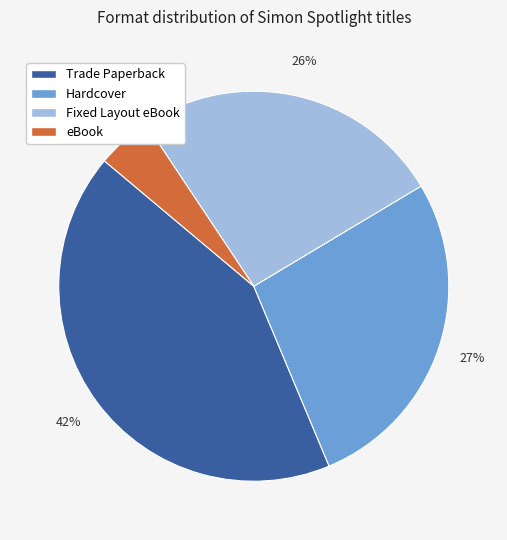

Which has a higher value, eBook or Hardcover?

Hardcover